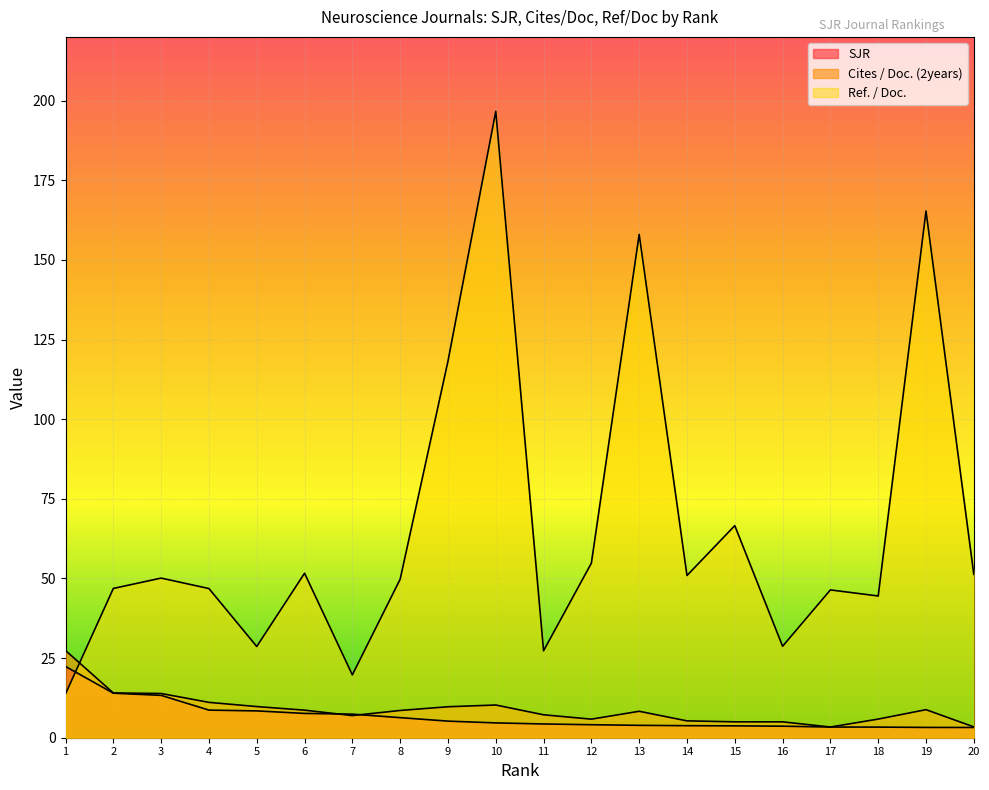

Is it true that Ref. / Doc. equals 28.5 at 9?

False